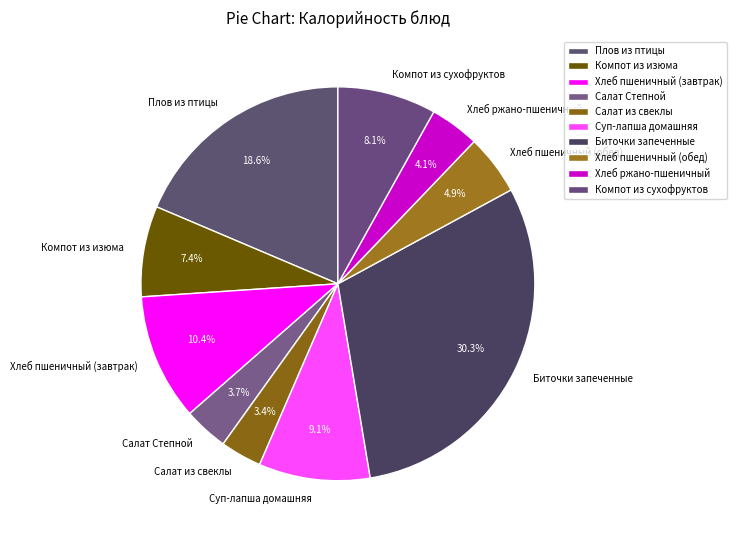

To the nearest percent, what portion does Салат Степной represent?

4%